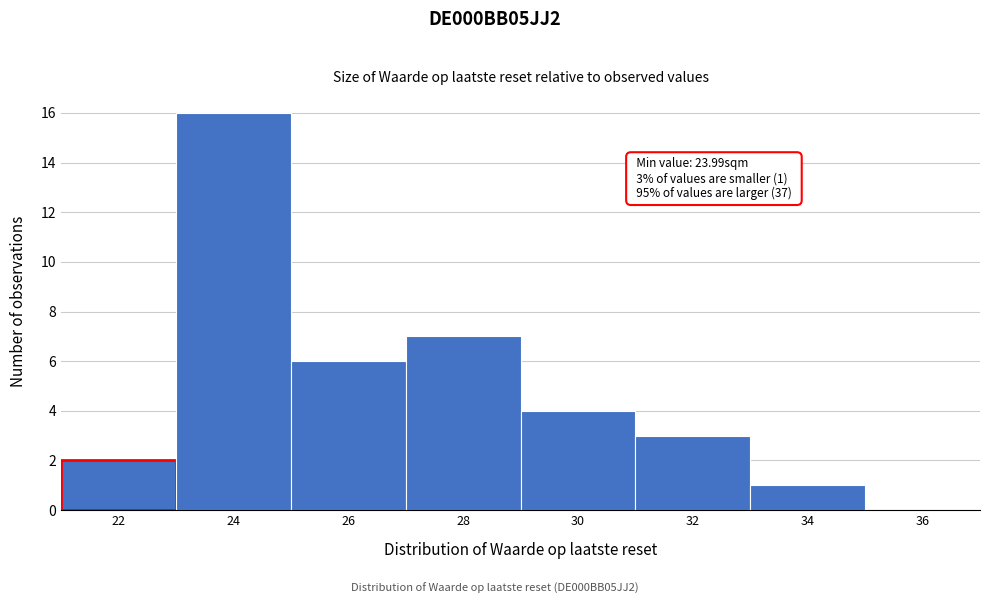

Reading left to right, list all the values displayed in this chart.

22=2	24=16	26=6	28=7	30=4	32=3	34=1	36=0